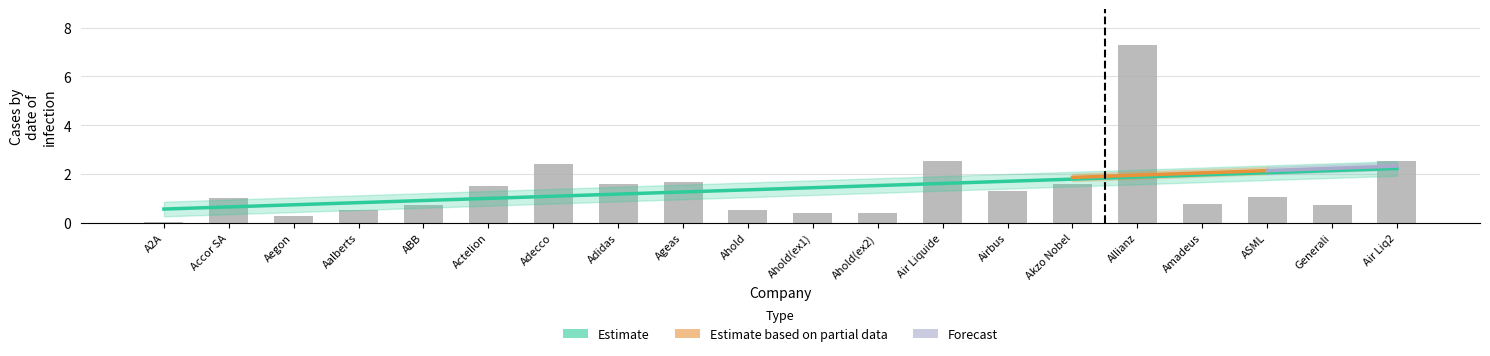

Does the chart contain stacked bars?

No